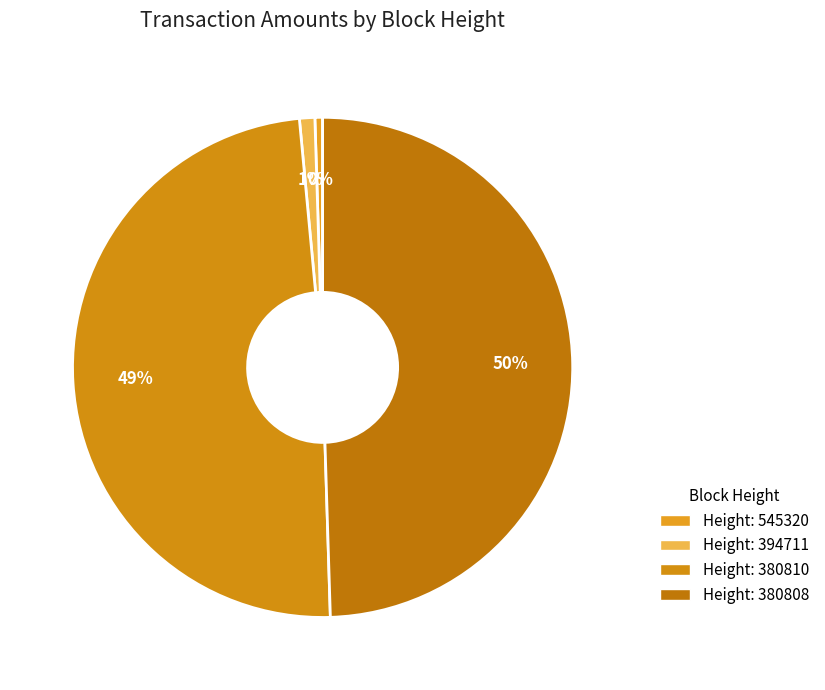

Count the number of slices in the pie.

4